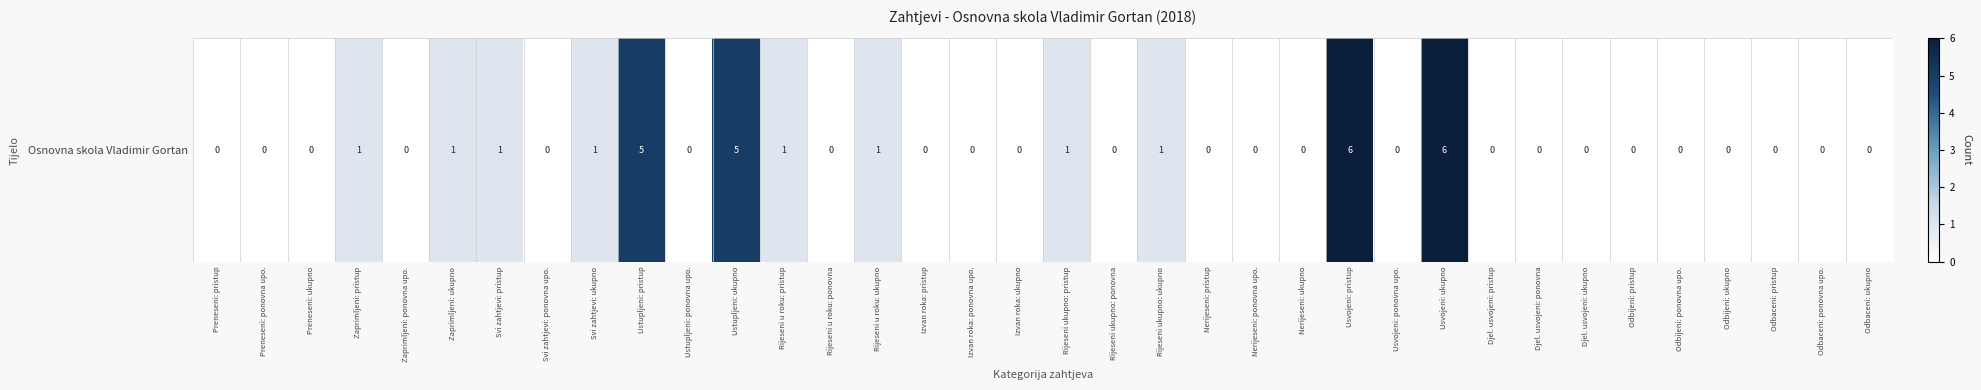

Count the values in the range 0 to 1.

32